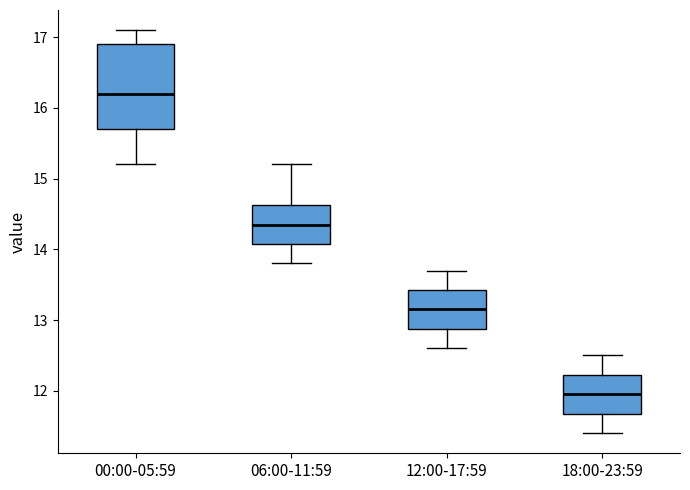

Comparing the boxes themselves (not the whiskers), which one is the tallest?

00:00-05:59